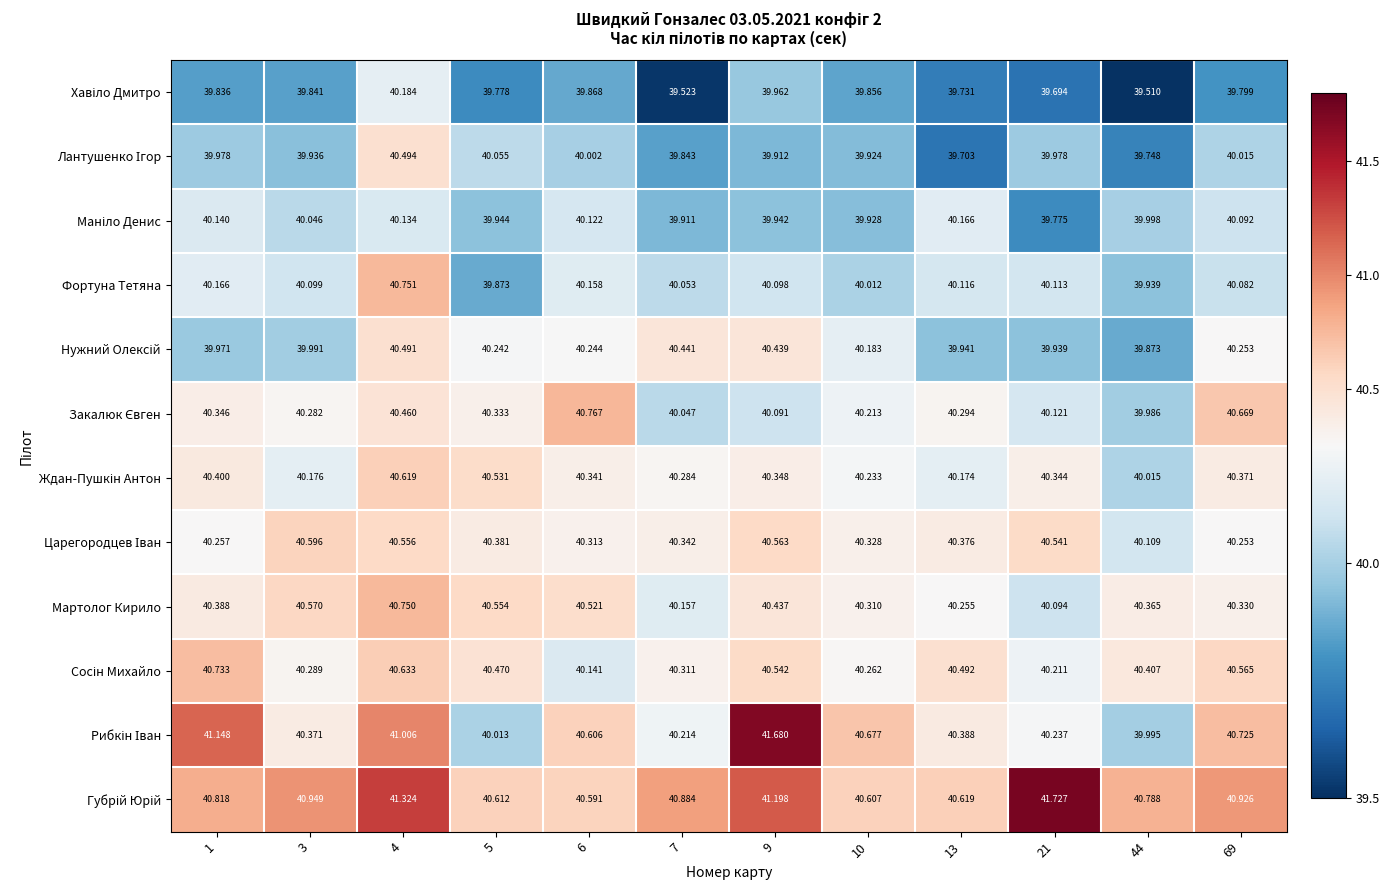

Which series has the largest total across all categories?

Губрій Юрій